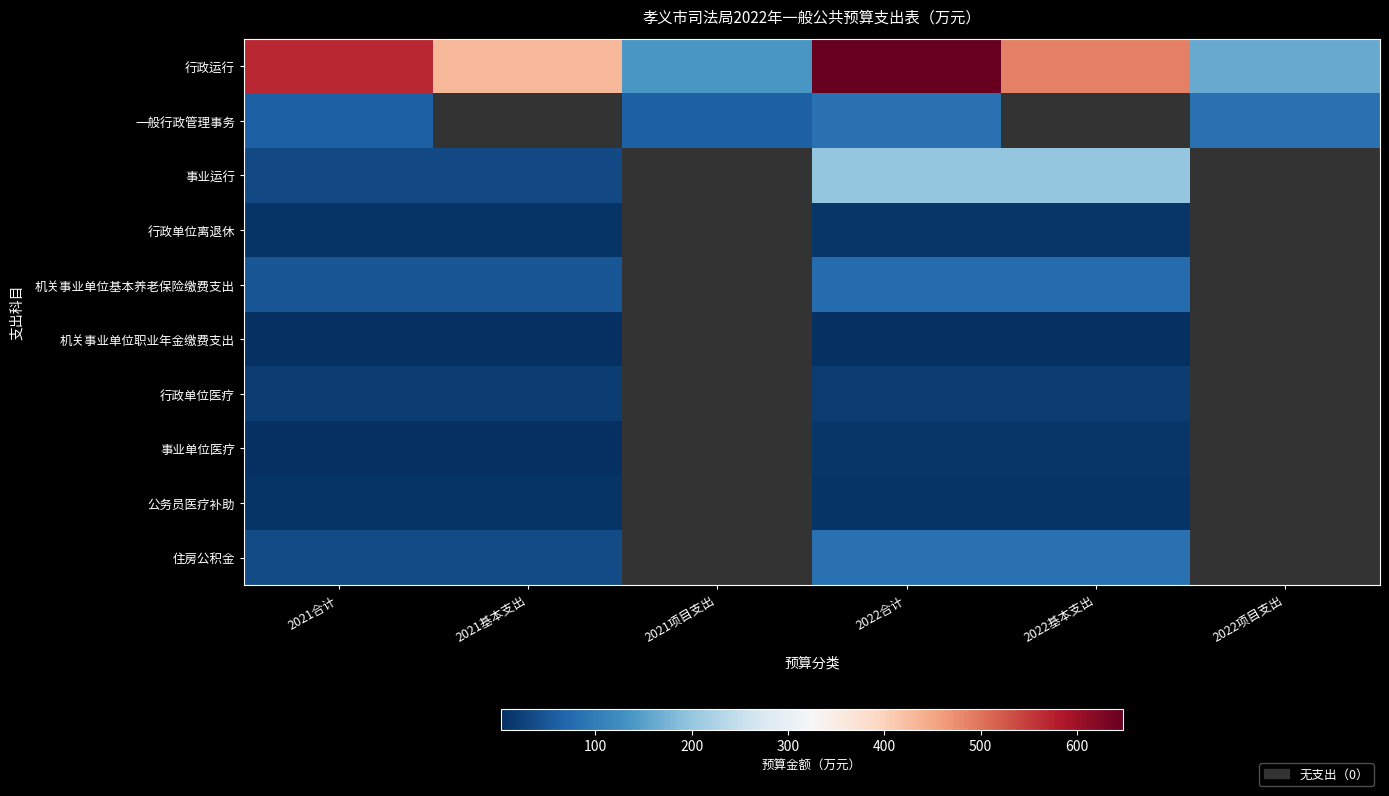

What is the total value across all series at 2021合计?

787.5